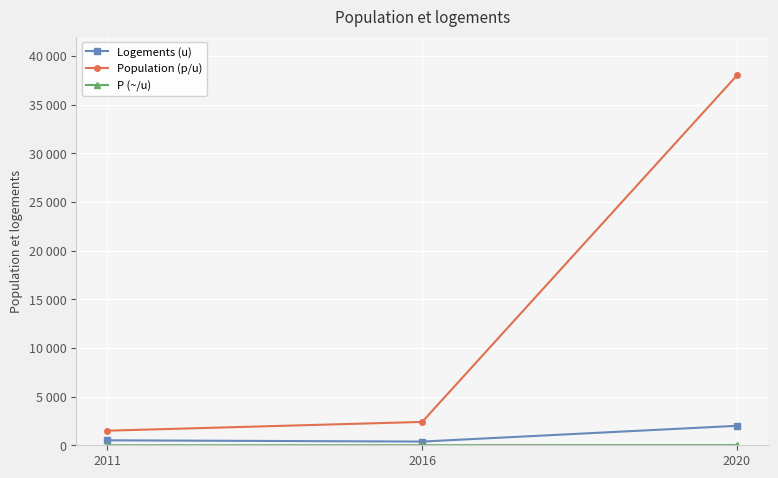

Does the chart display data point markers on the line(s)?

Yes